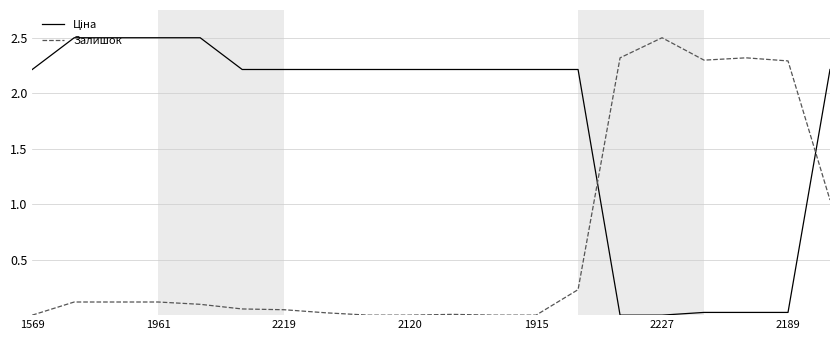

What is the difference between the maximum and minimum values in the Залишок series?

2.5